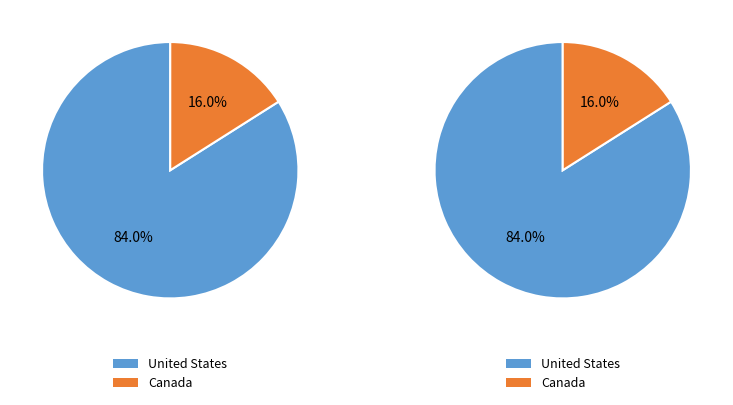

Is there a majority slice in this chart?

Yes